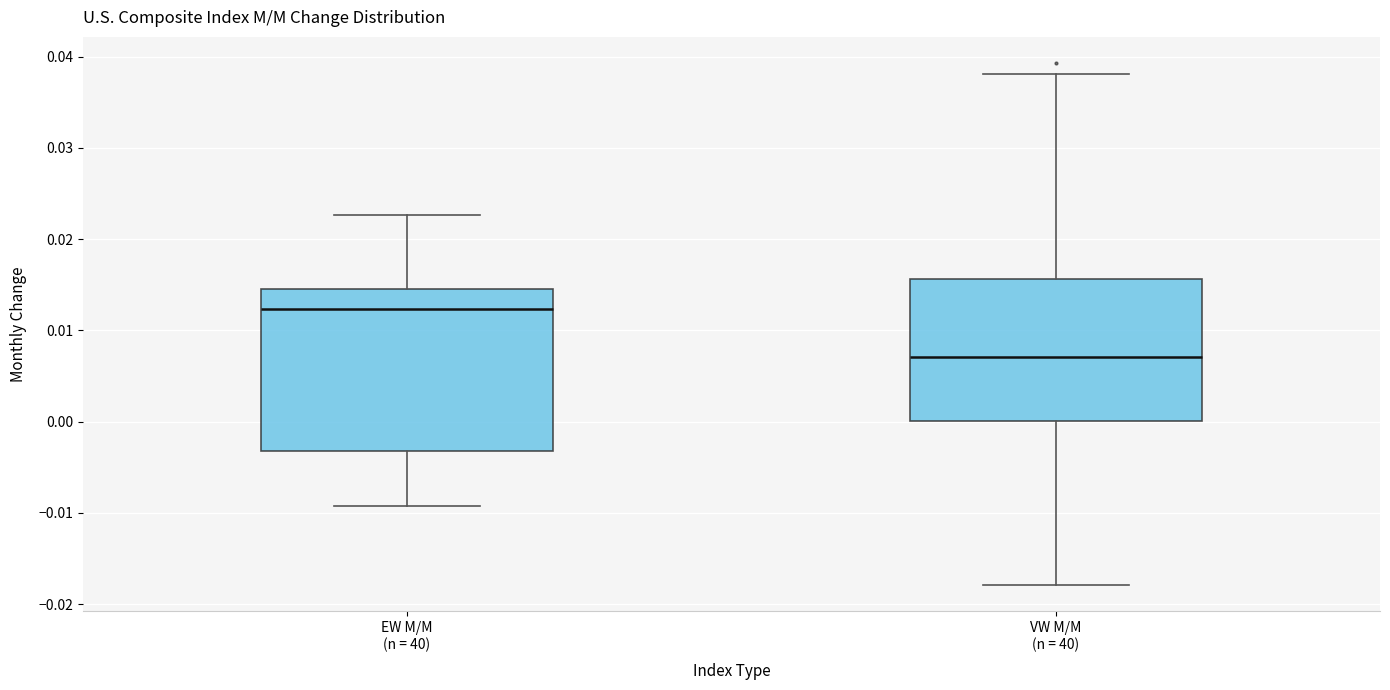

Comparing the boxes themselves (not the whiskers), which one is the tallest?

EW M/M (n = 40)